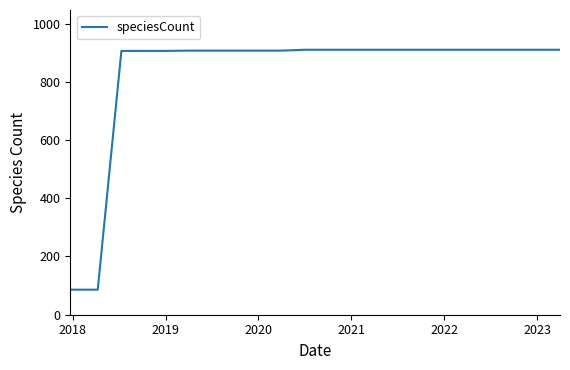

What is the difference between the maximum and minimum values?

824